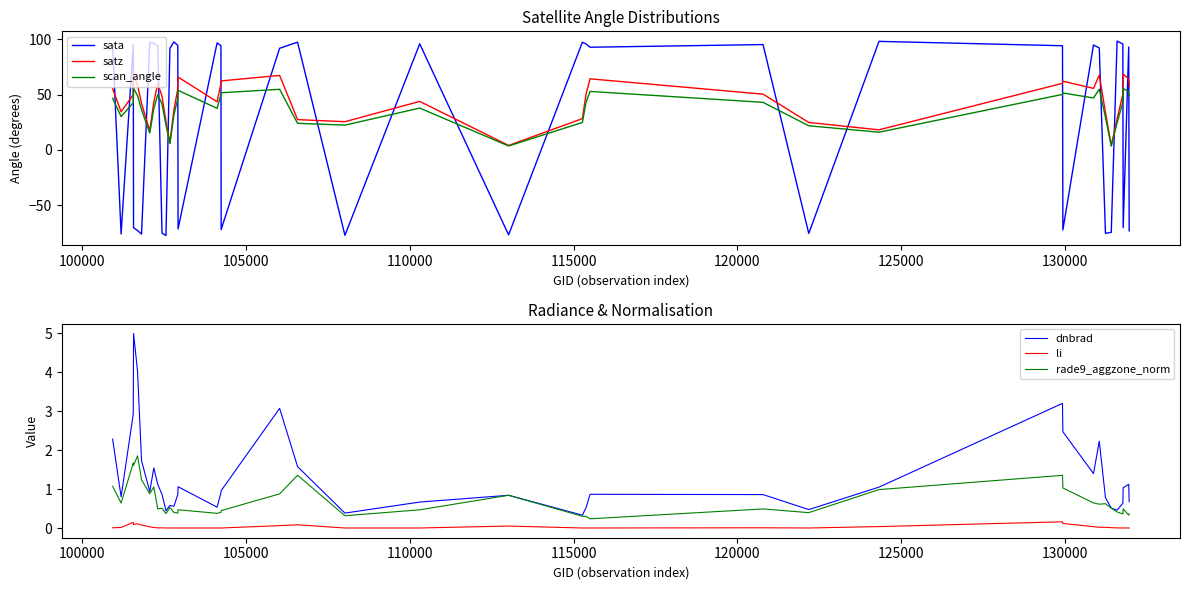

True or false: li and rade9_aggzone_norm cross at least once.

False